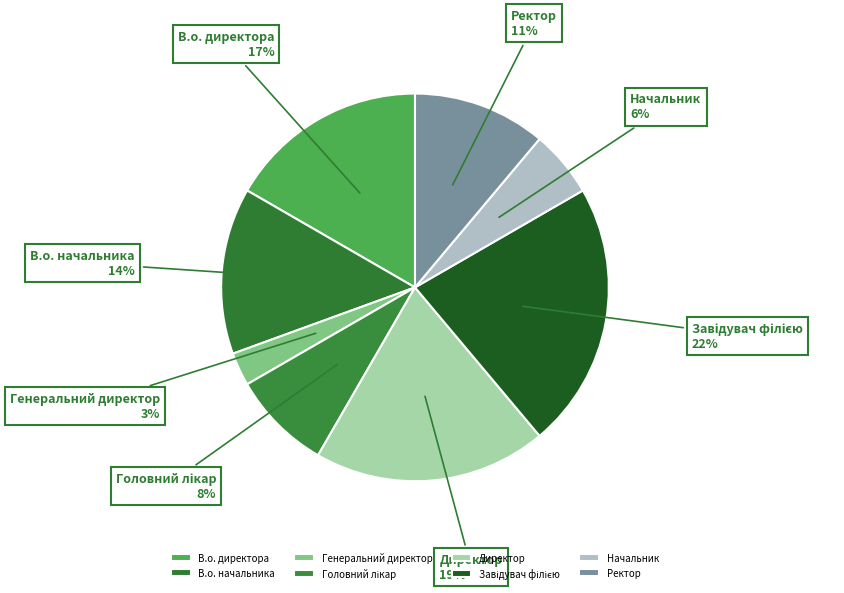

To the nearest percent, what is the average slice percentage?

12%